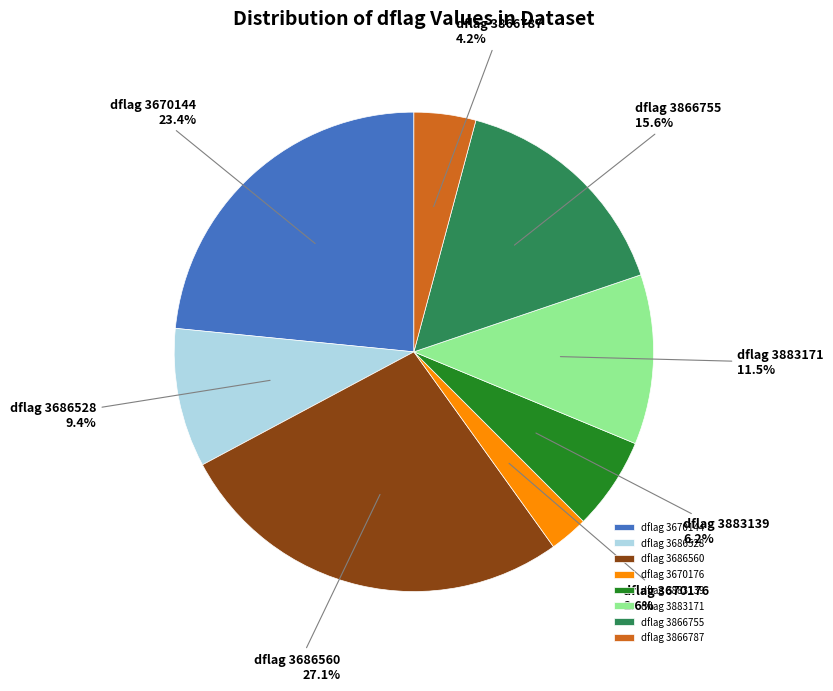

What is the total percentage of dflag 3686560 and dflag 3670144?

50.5%